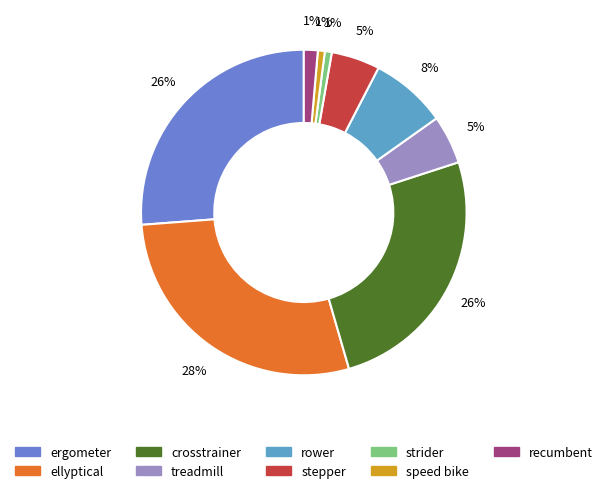

Which category has the biggest portion of the pie?

ellyptical